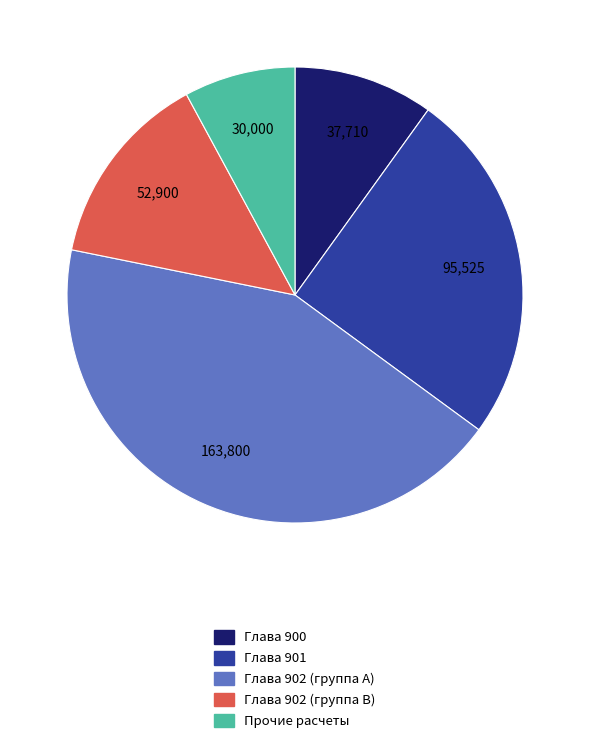

Is there a majority slice in this chart?

No